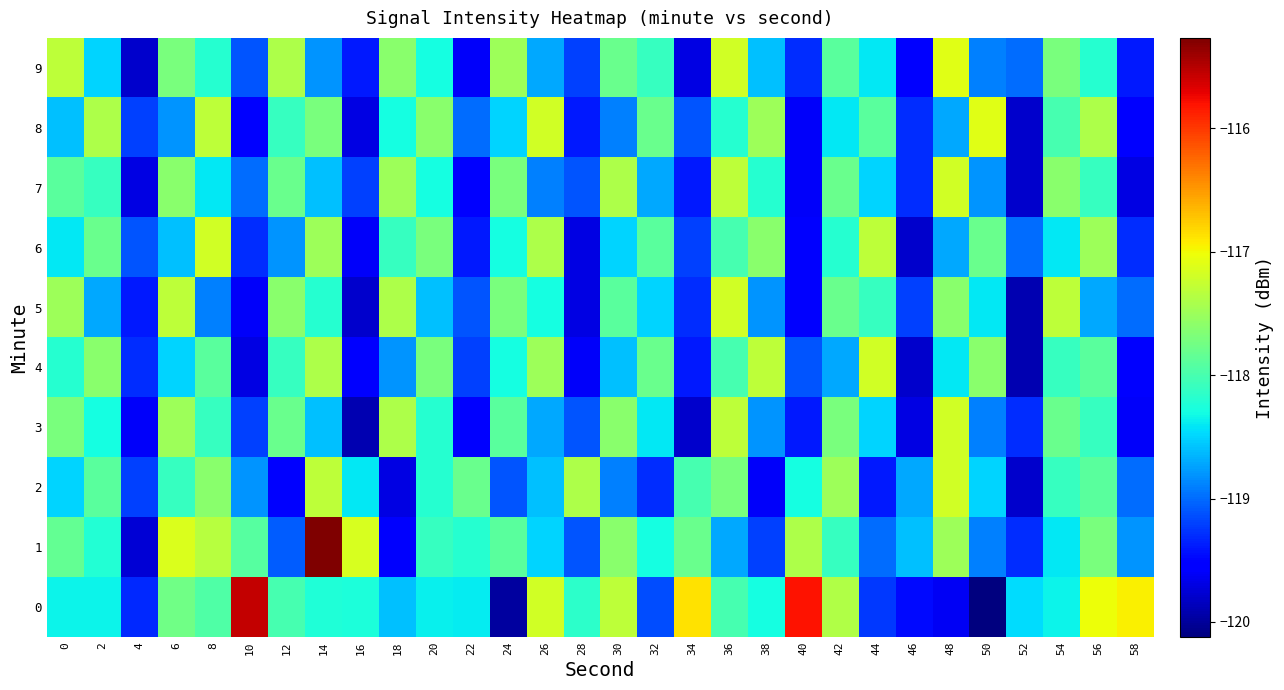

At how many categories does at least one series exceed -118?

27